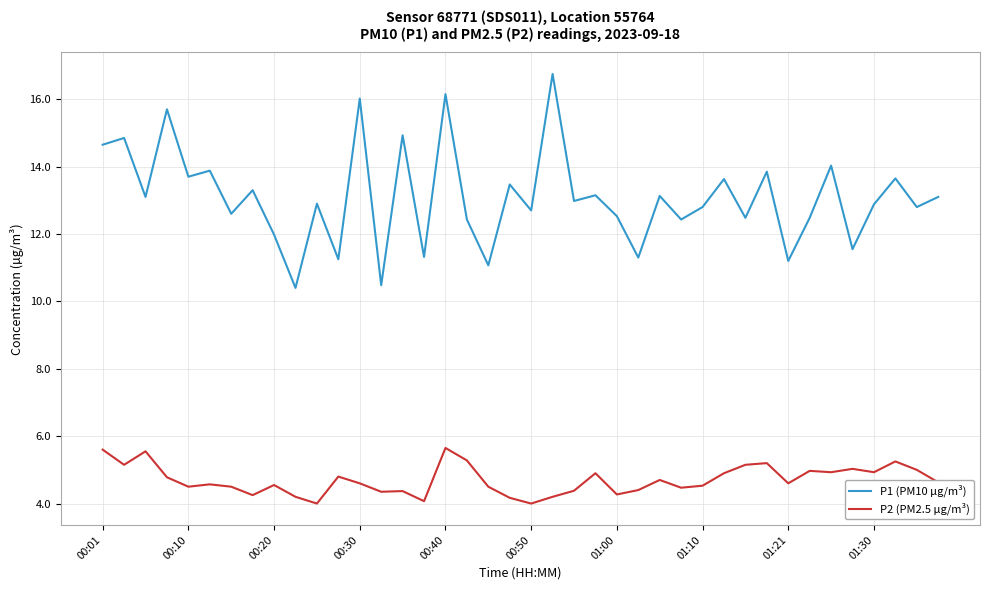

List the series in order of their peak value, lowest first.

P2 (PM2.5 µg/m³), P1 (PM10 µg/m³)